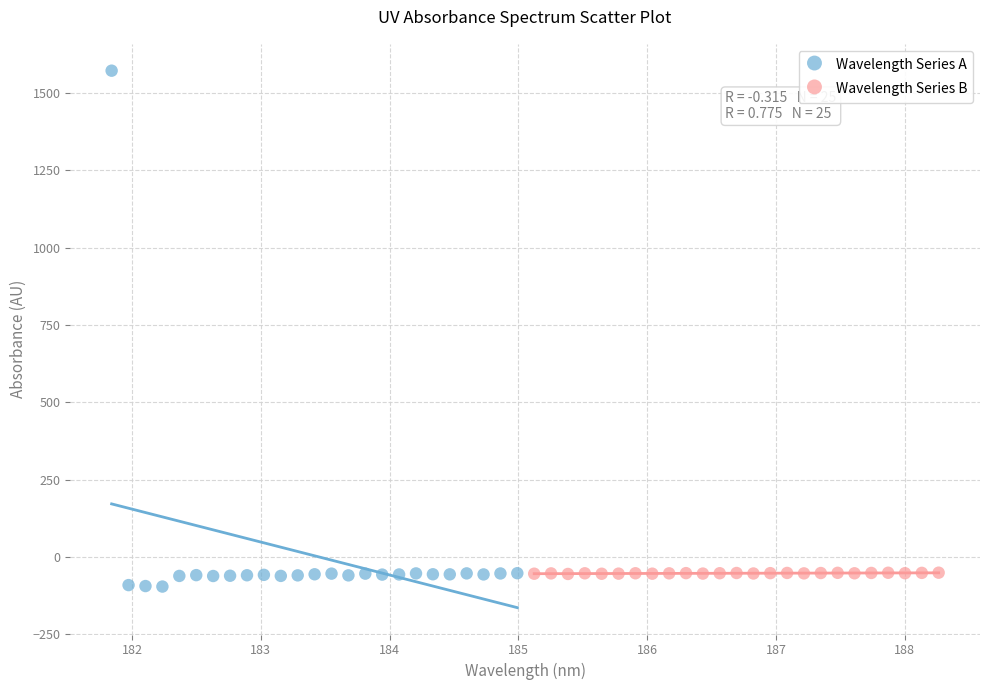

Which series has the largest Y range (max minus min)?

Wavelength Series A